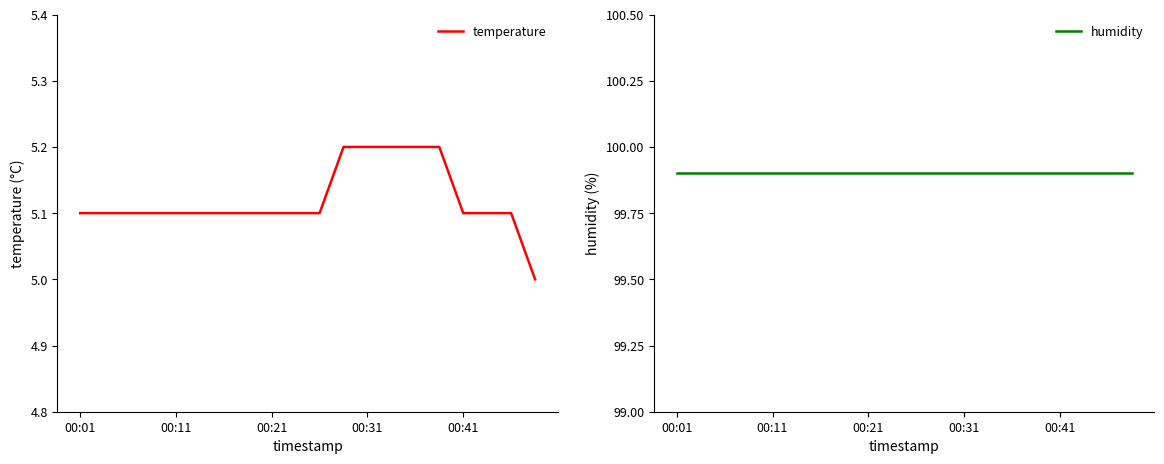

Reading left to right, transcribe all the data shown in this chart.

temperature: 5.1	5.1	5.1	5.1	5.1	5.1	5.1	5.1	5.1	5.1	5.1	5.2	5.2	5.2	5.2	5.2	5.1	5.1	5.1	5.0
humidity: 99.9	99.9	99.9	99.9	99.9	99.9	99.9	99.9	99.9	99.9	99.9	99.9	99.9	99.9	99.9	99.9	99.9	99.9	99.9	99.9